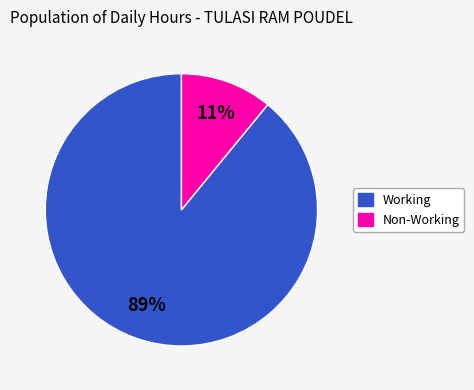

Is there any slice that represents more than half of the pie?

Yes